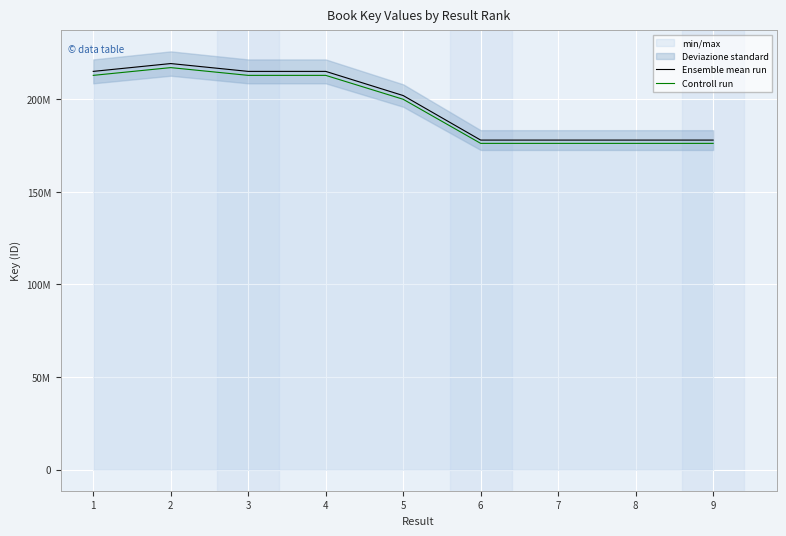

True or false: Controll run and Ensemble mean run cross at least once.

False